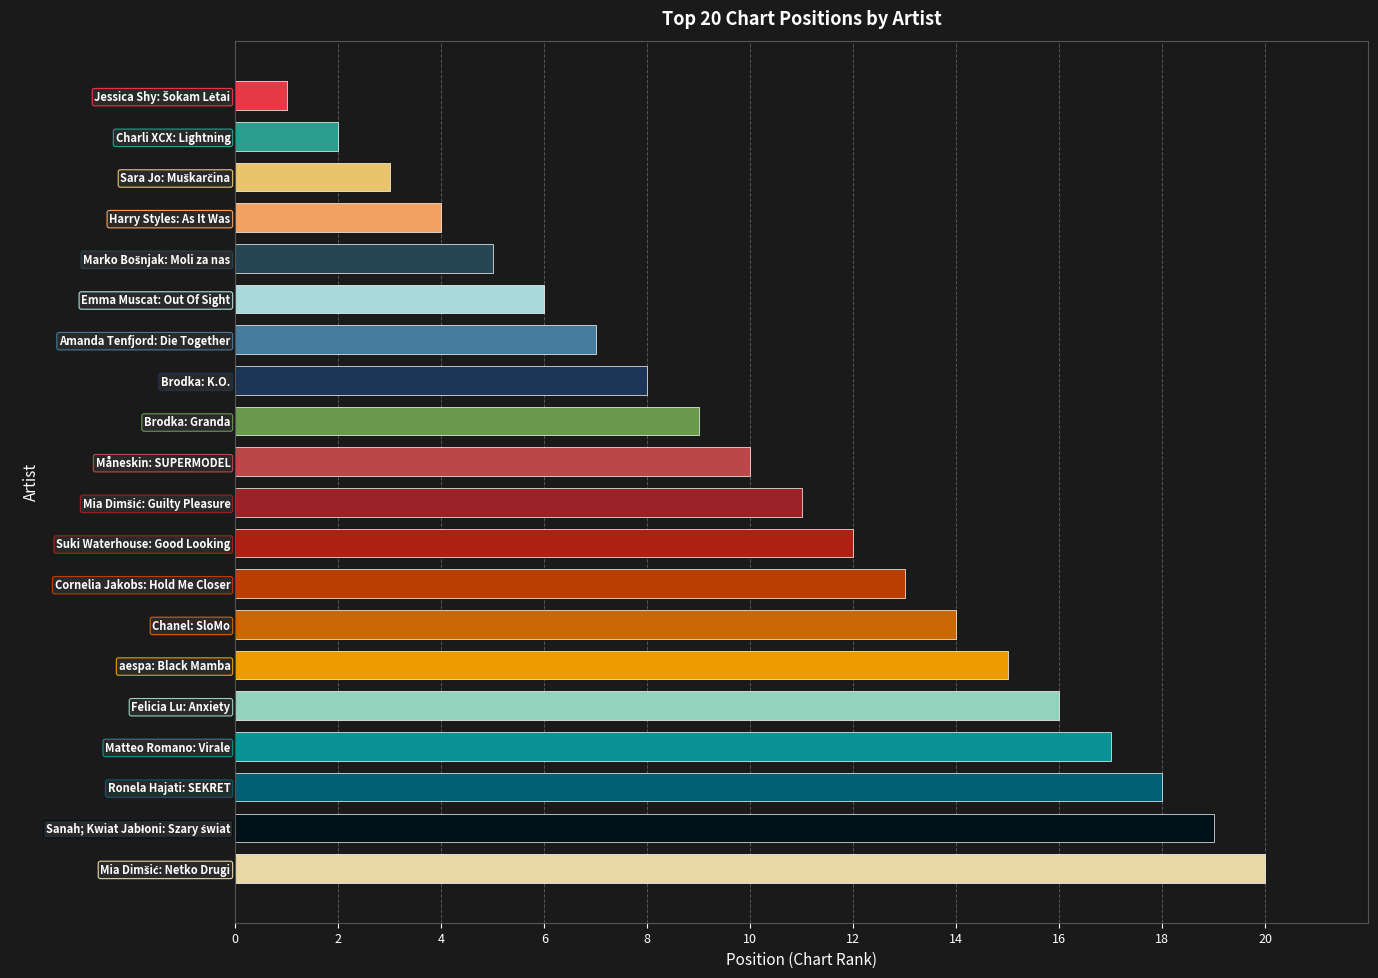

Does the chart contain stacked bars?

No